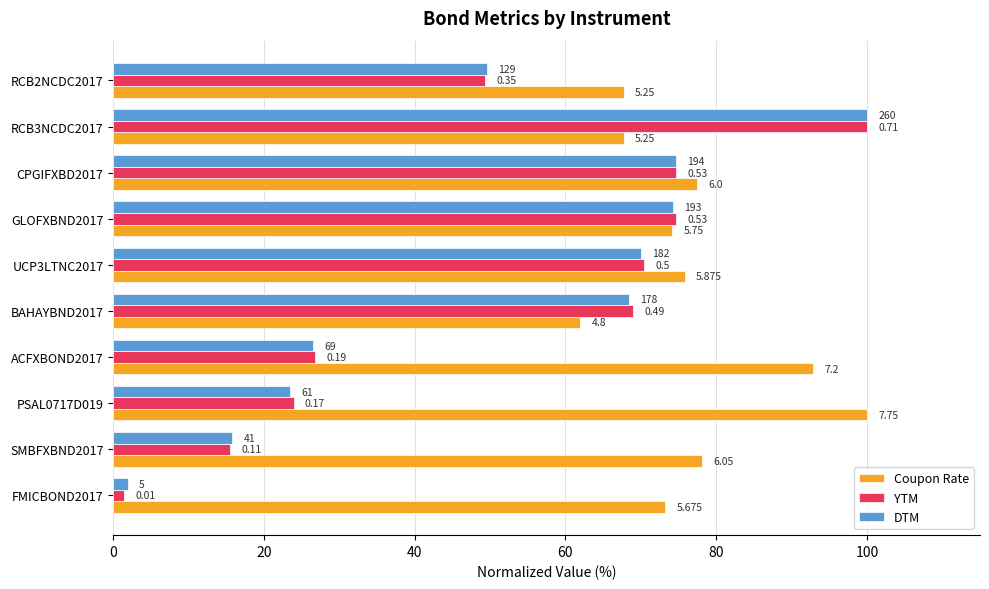

Reading left to right, what are all the values shown in this chart?

Coupon Rate: 73.2	78.1	100.0	92.9	61.9	75.8	74.2	77.4	67.7	67.7
YTM: 1.4	15.5	23.9	26.8	69.0	70.4	74.6	74.6	100.0	49.3
DTM: 1.9	15.8	23.5	26.5	68.5	70.0	74.2	74.6	100.0	49.6